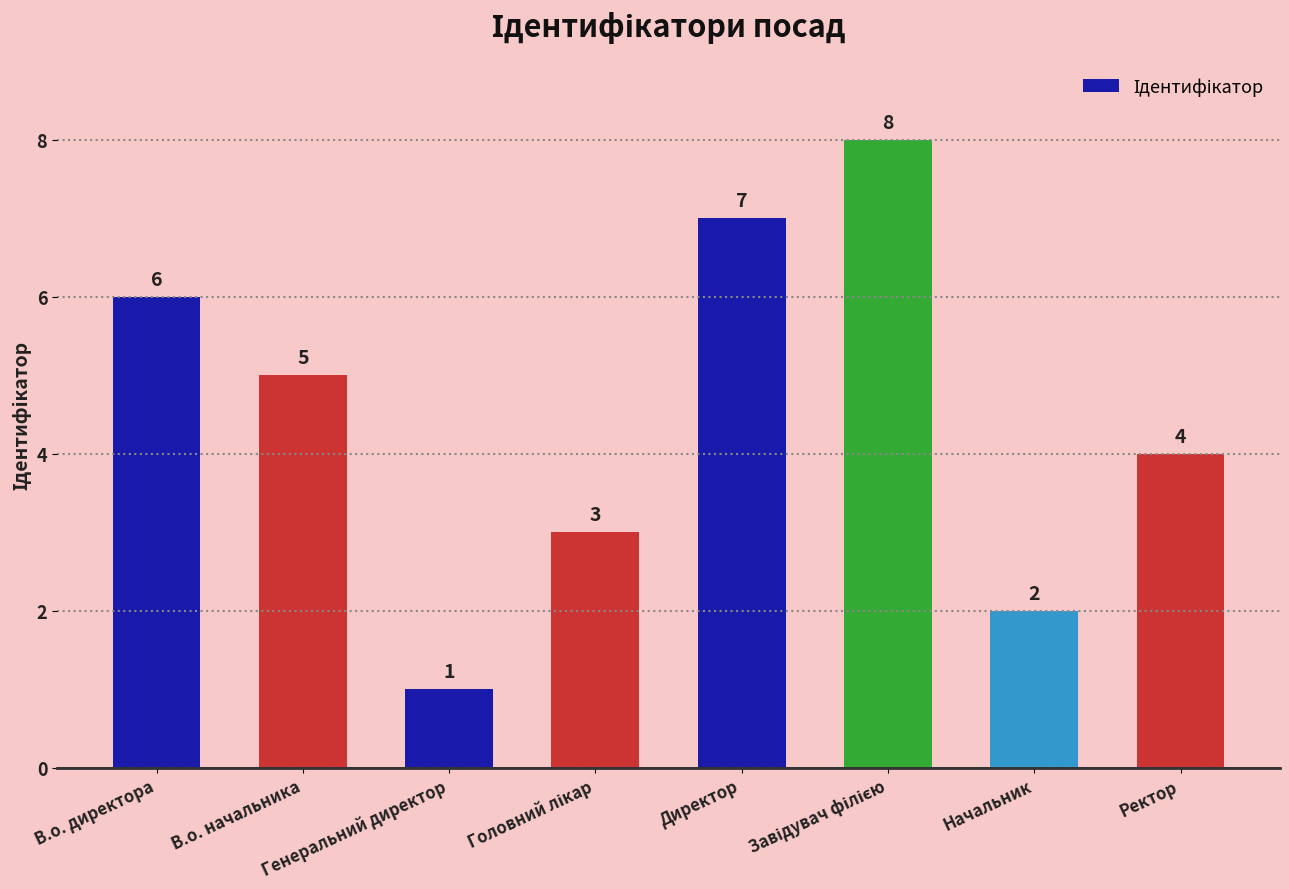

What is the maximum value shown in the chart?

8